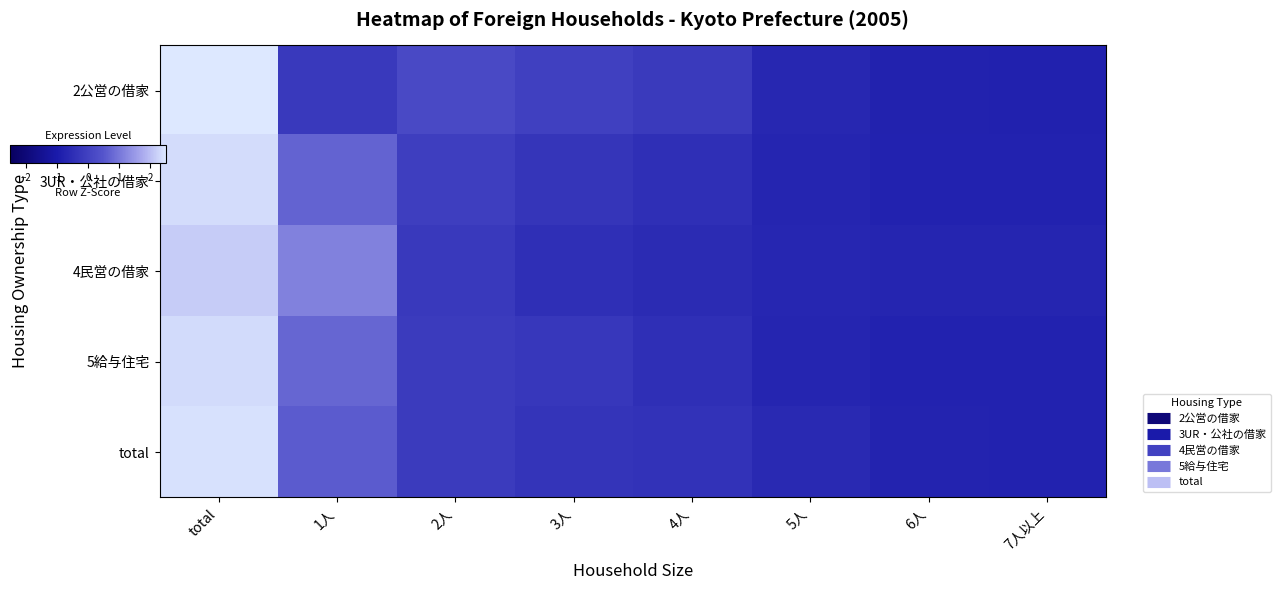

Reading left to right, list all the values displayed in this chart.

2公営の借家: total=2.5	1人=-0.2	2人=0.2	3人=-0.0	4人=-0.2	5人=-0.7	6人=-0.8	7人以上=-0.8
3UR・公社の借家: total=2.3	1人=0.7	2人=-0.1	3人=-0.3	4人=-0.4	5人=-0.7	6人=-0.8	7人以上=-0.8
4民営の借家: total=2.2	1人=1.2	2人=-0.2	3人=-0.5	4人=-0.6	5人=-0.7	6人=-0.7	7人以上=-0.7
5給与住宅: total=2.3	1人=0.7	2人=-0.1	3人=-0.2	4人=-0.5	5人=-0.7	6人=-0.8	7人以上=-0.8
total: total=2.4	1人=0.6	2人=-0.1	3人=-0.3	4人=-0.4	5人=-0.6	6人=-0.7	7人以上=-0.8